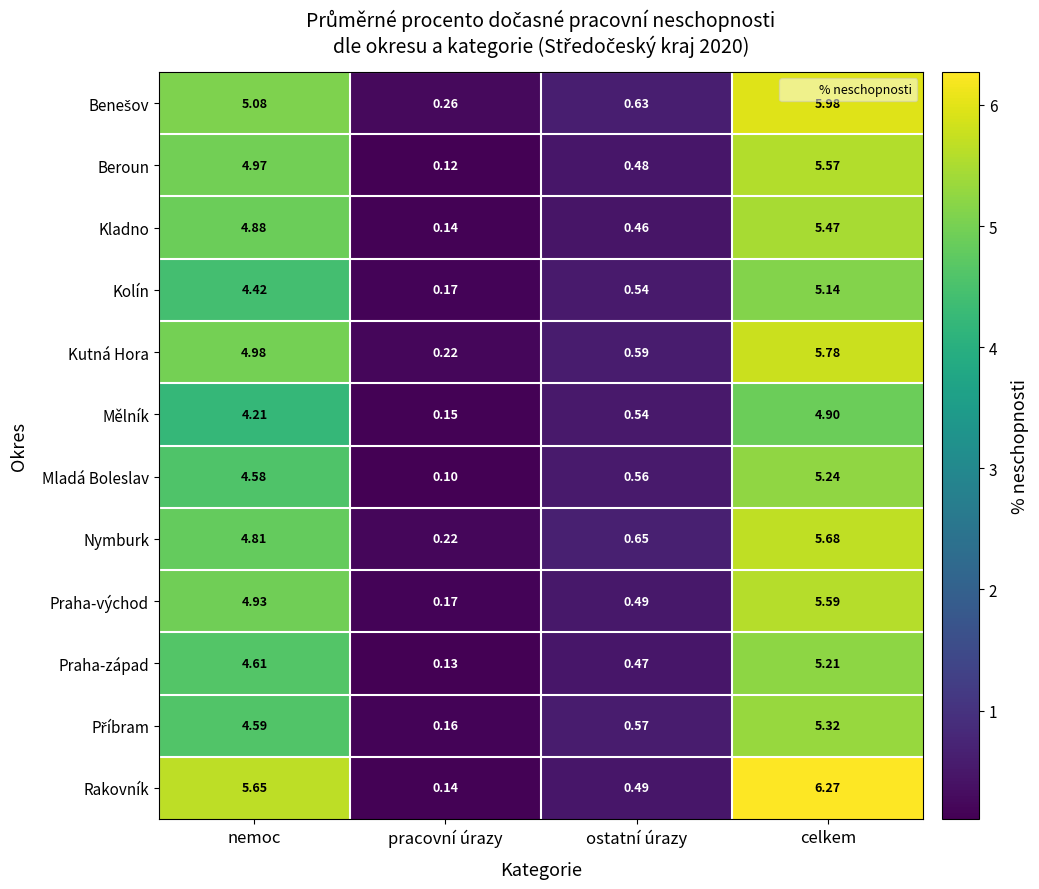

Is the value of Kladno at nemoc greater than the value of Kutná Hora at ostatní úrazy?

Yes